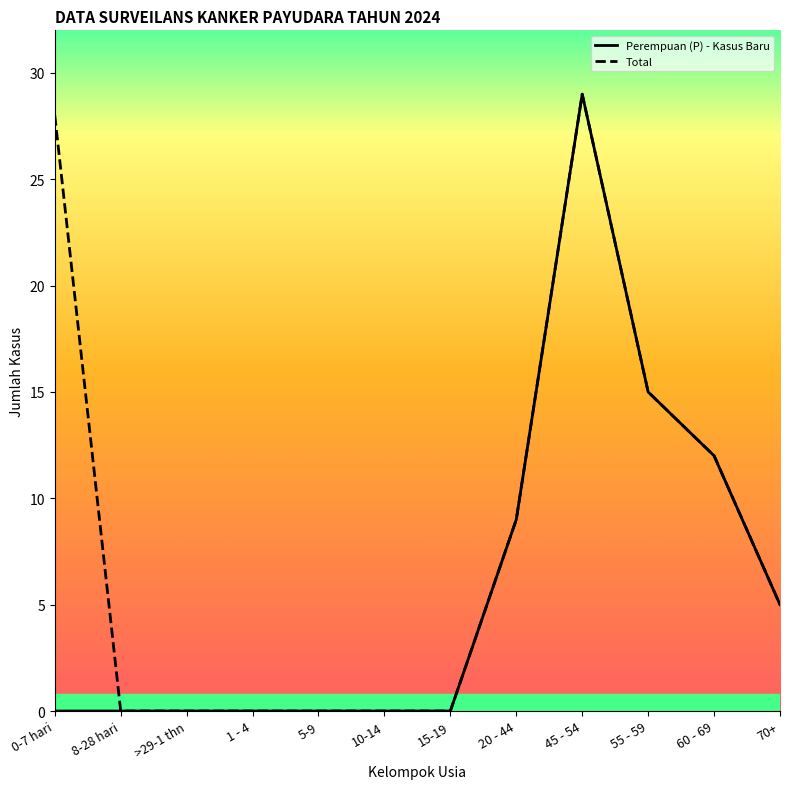

Reading right to left, extract all data points from this chart.

Perempuan (P) - Kasus Baru: 70+=5	60 - 69=12	55 - 59=15	45 - 54=29	20 - 44=9	15-19=0	10-14=0	5-9=0	1 - 4=0	>29-1 thn=0	8-28 hari=0	0-7 hari=0
Total: 70+=5	60 - 69=12	55 - 59=15	45 - 54=29	20 - 44=9	15-19=0	10-14=0	5-9=0	1 - 4=0	>29-1 thn=0	8-28 hari=0	0-7 hari=28